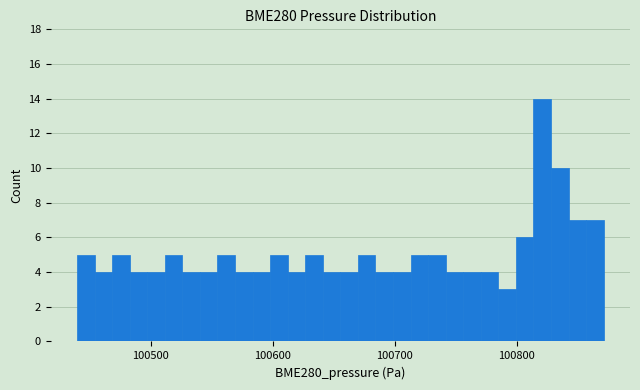

Read against the x-axis, roughly where is the centre of the tallest bar?

100820